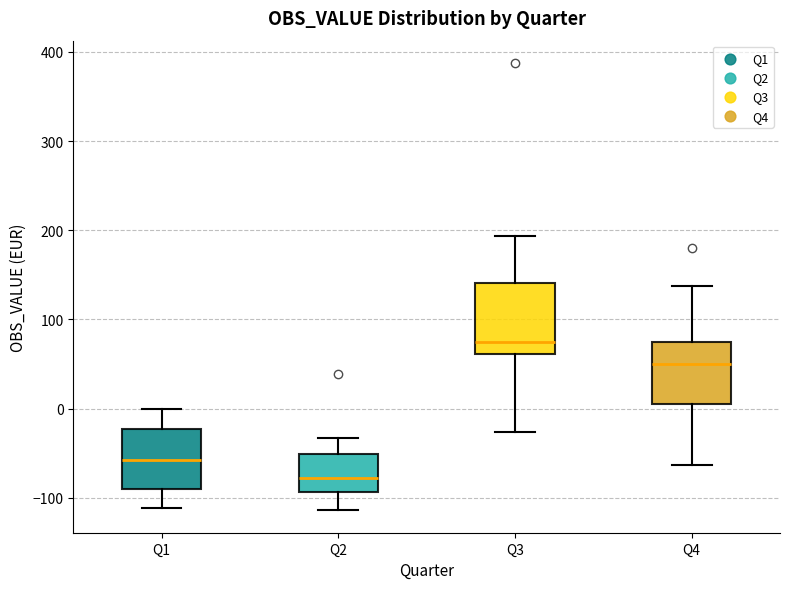

Which box is the tallest, from its lower edge to its upper edge?

Q3